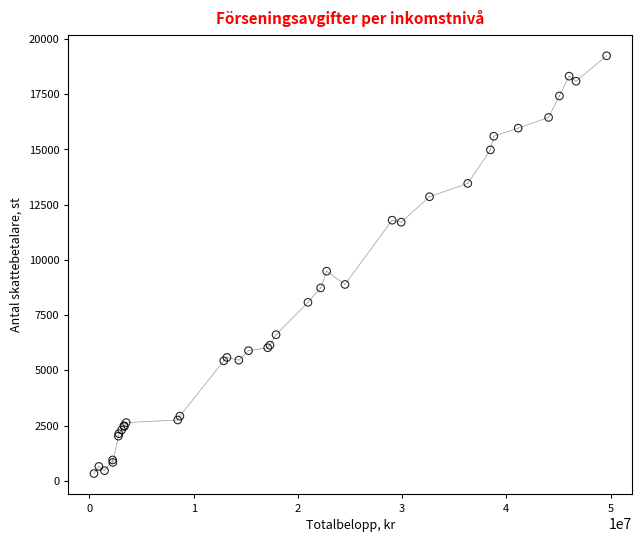

What Y value in the scatter plot is closest to 9779?

9483